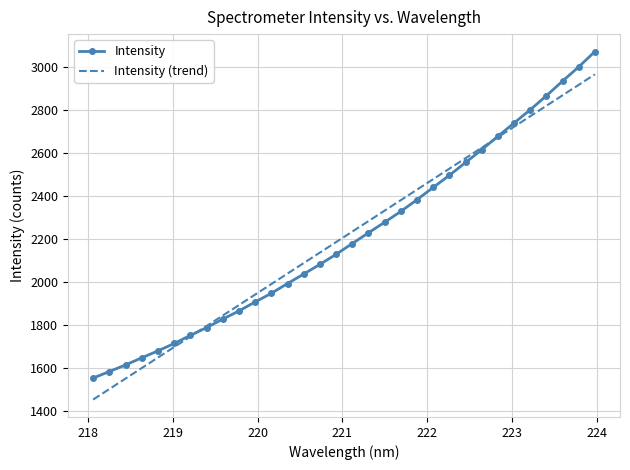

True or false: Intensity has more than 2 interior local peaks.

False